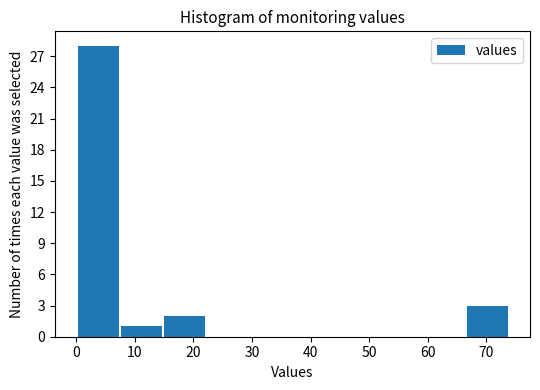

Over which range of the x-axis is the bar tallest?

0.0 to 7.4